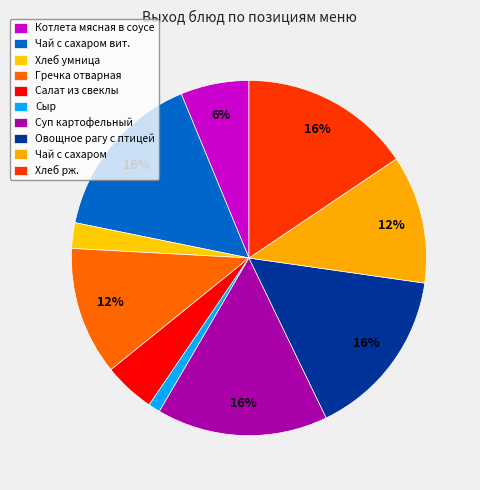

To the nearest percent, what is the difference between the largest and smallest slice percentages?

14%